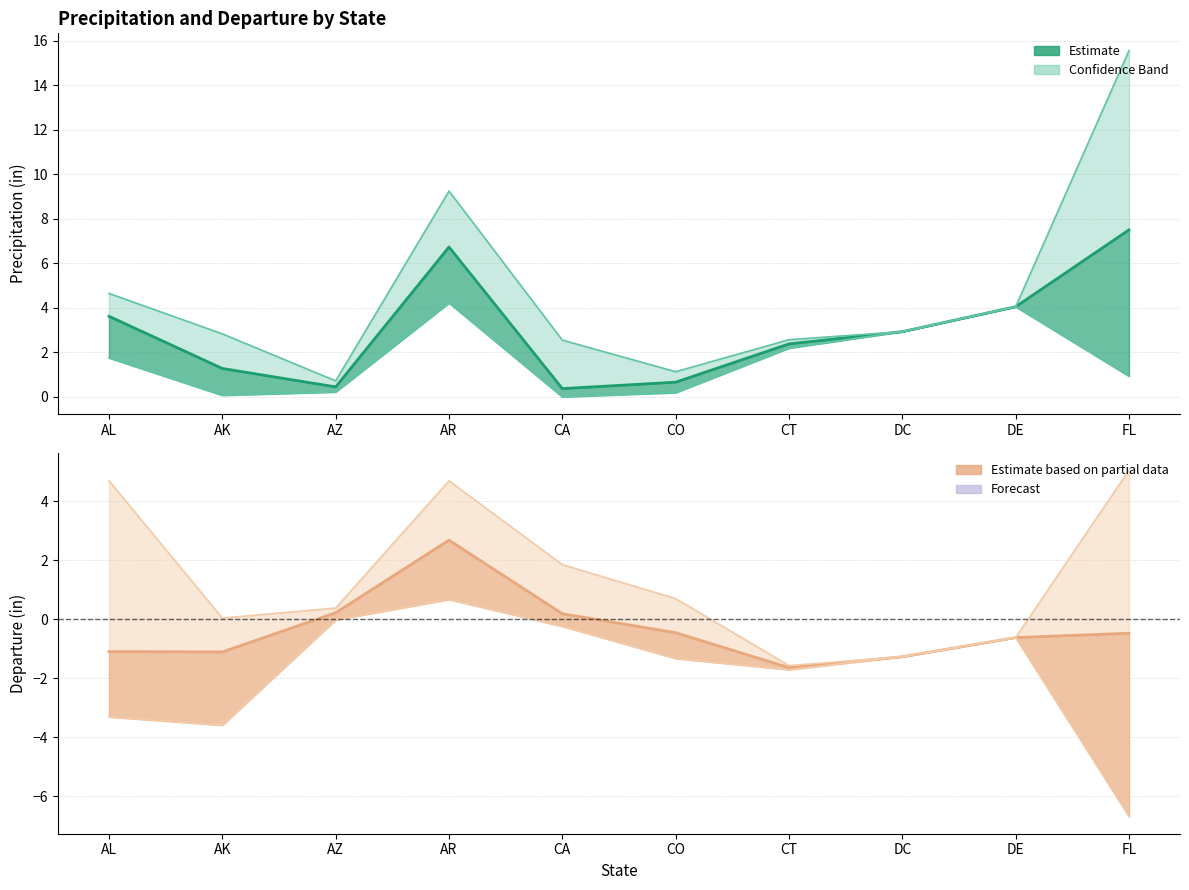

True or false: Upper bound and Lower bound intersect in this chart.

False